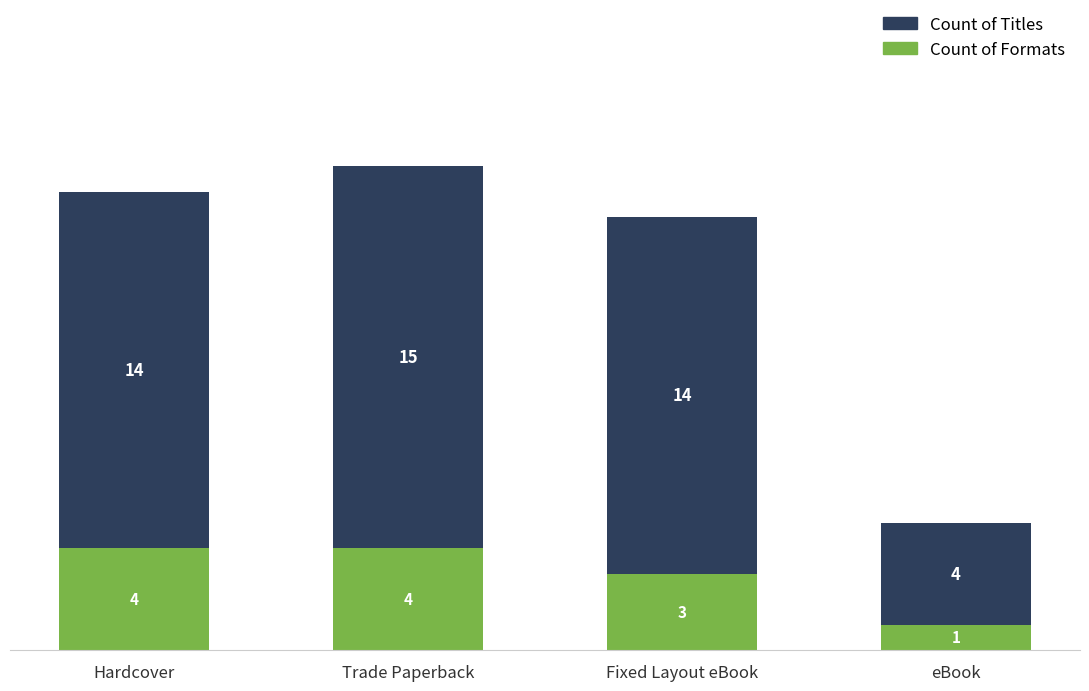

What is the total value across all series at eBook?

5